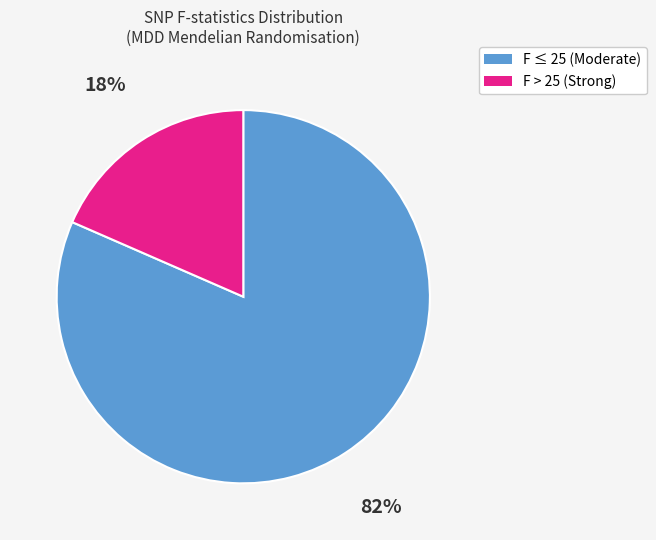

To the nearest percent, what is the average slice percentage?

50%